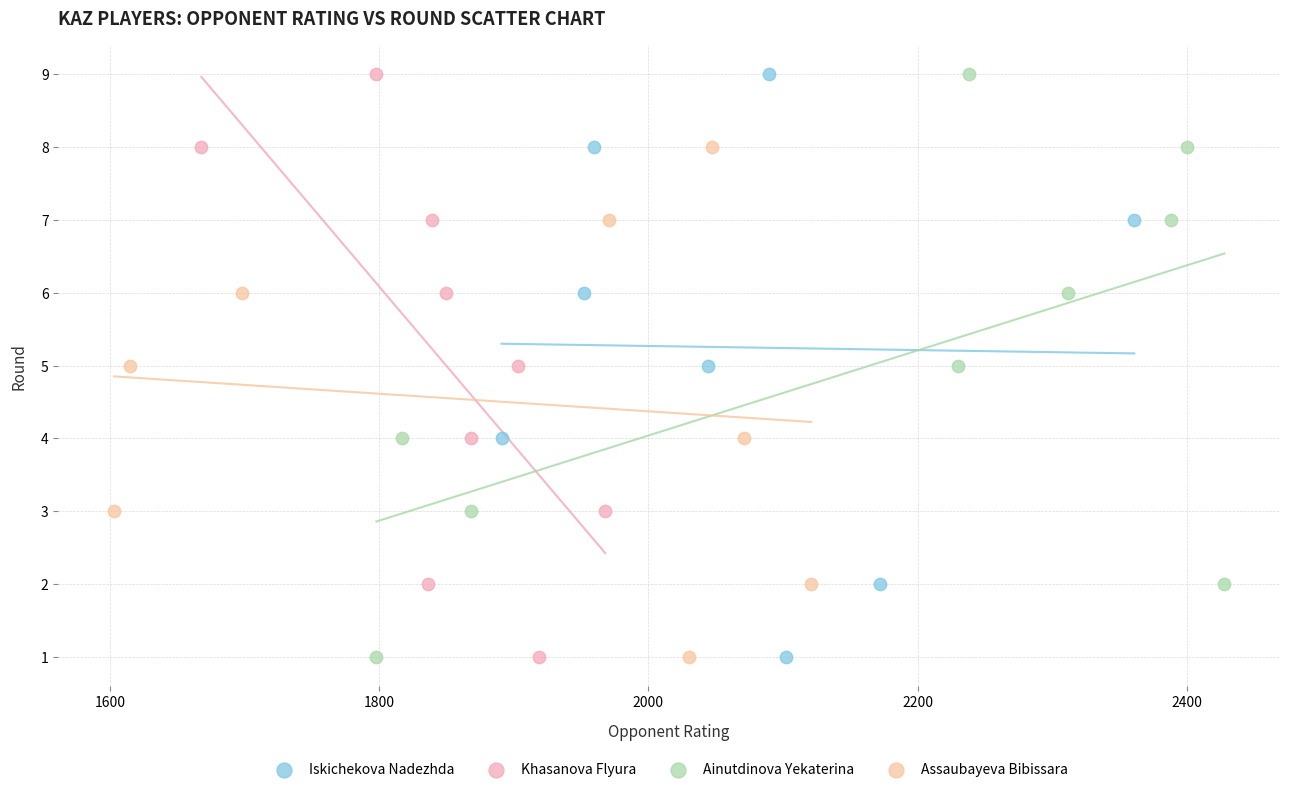

What are all the series names shown in the legend?

Iskichekova Nadezhda, Khasanova Flyura, Ainutdinova Yekaterina, Assaubayeva Bibissara